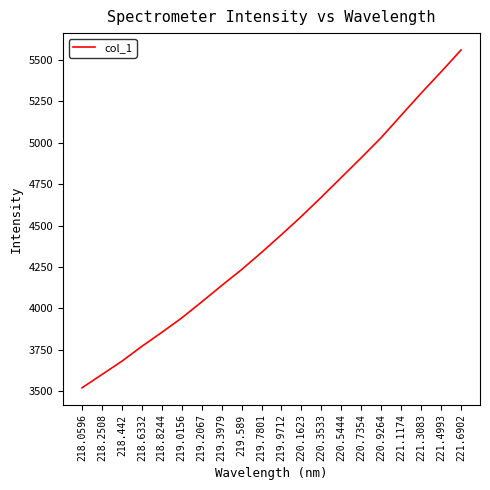

Where does the data first go above 4444?

219.9712